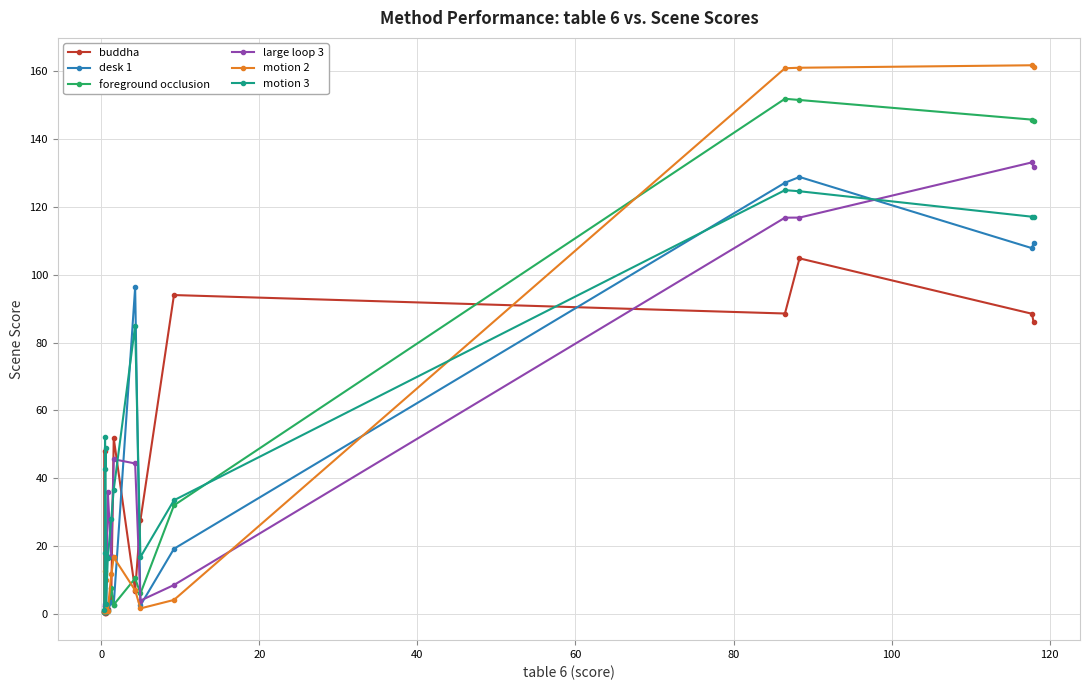

At how many categories does at least one series exceed 76?

6